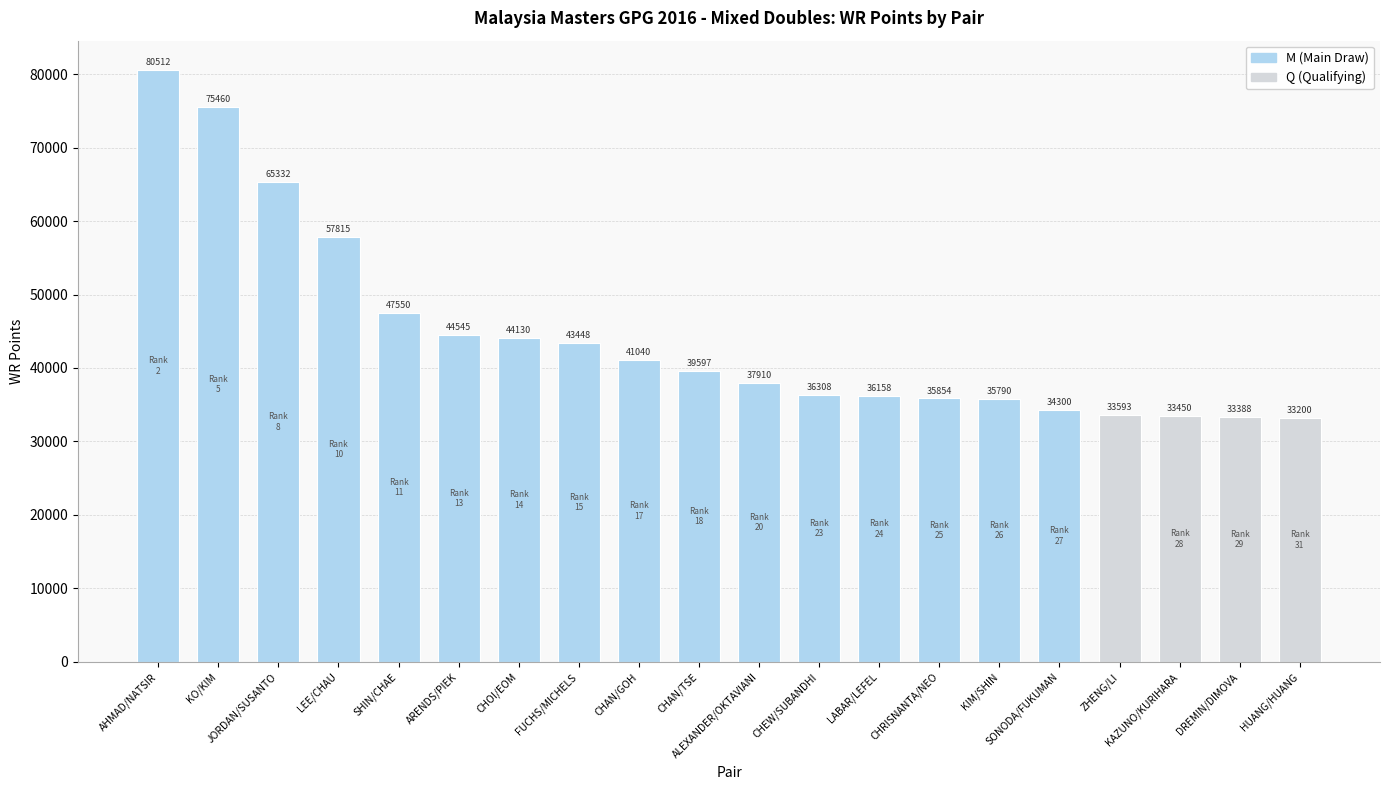

Count the number of data series in this chart.

1